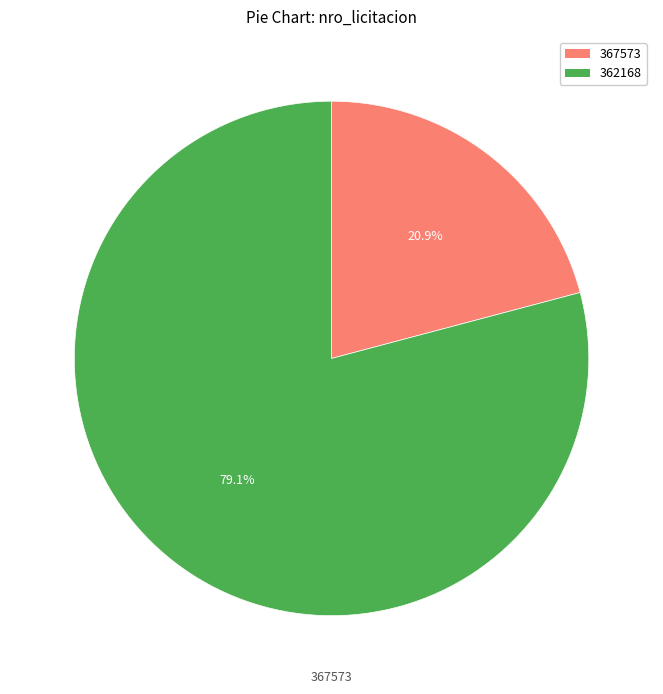

How many segments does this pie chart have?

2